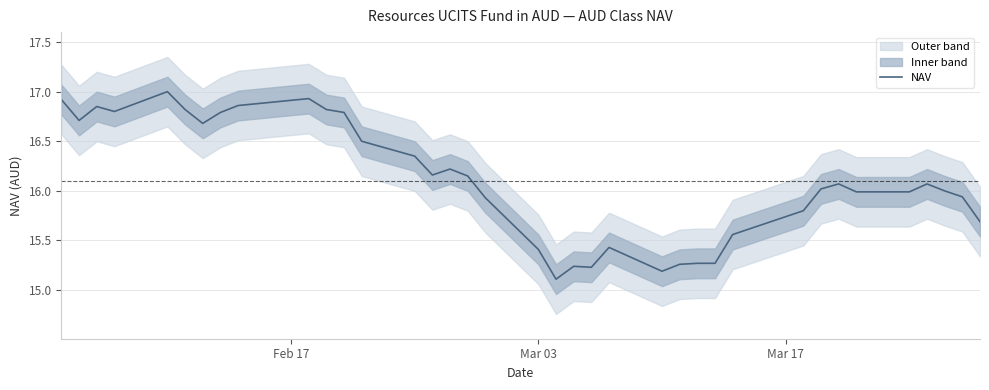

What is the highest value of the NAV series?

17.0